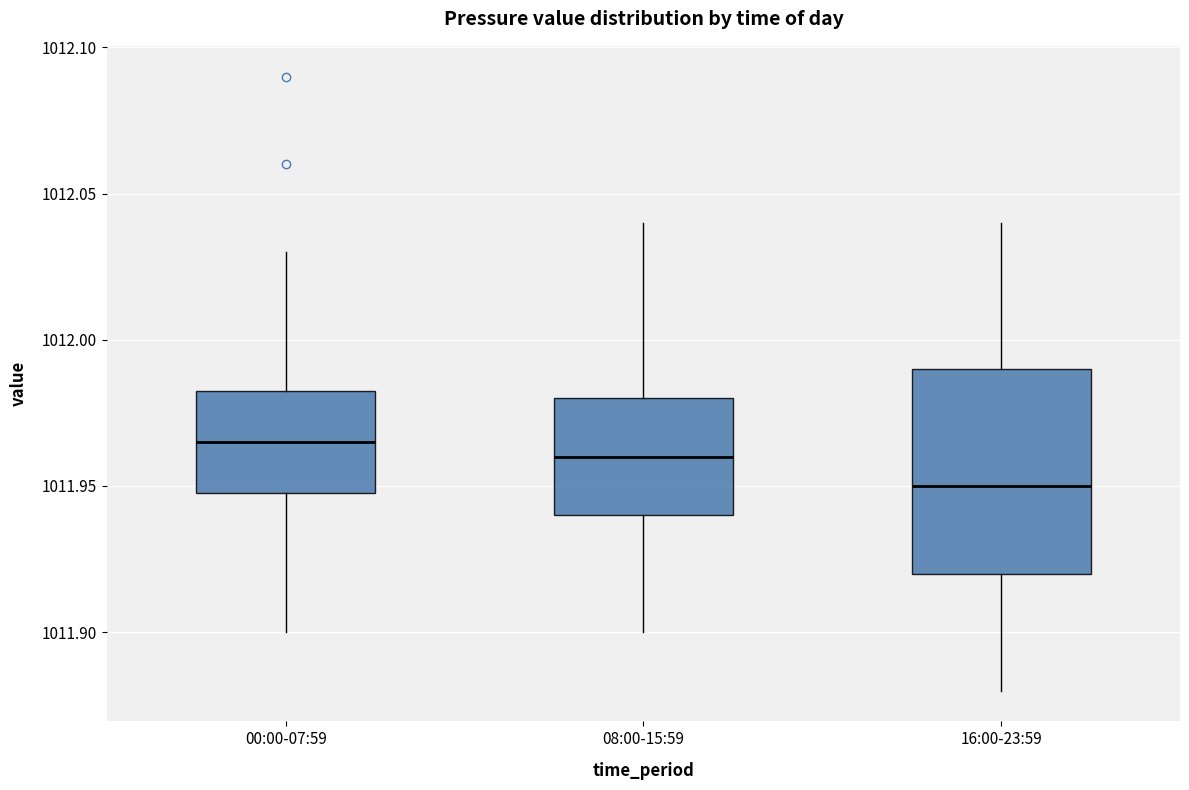

Which box is the tallest, from its lower edge to its upper edge?

16:00-23:59